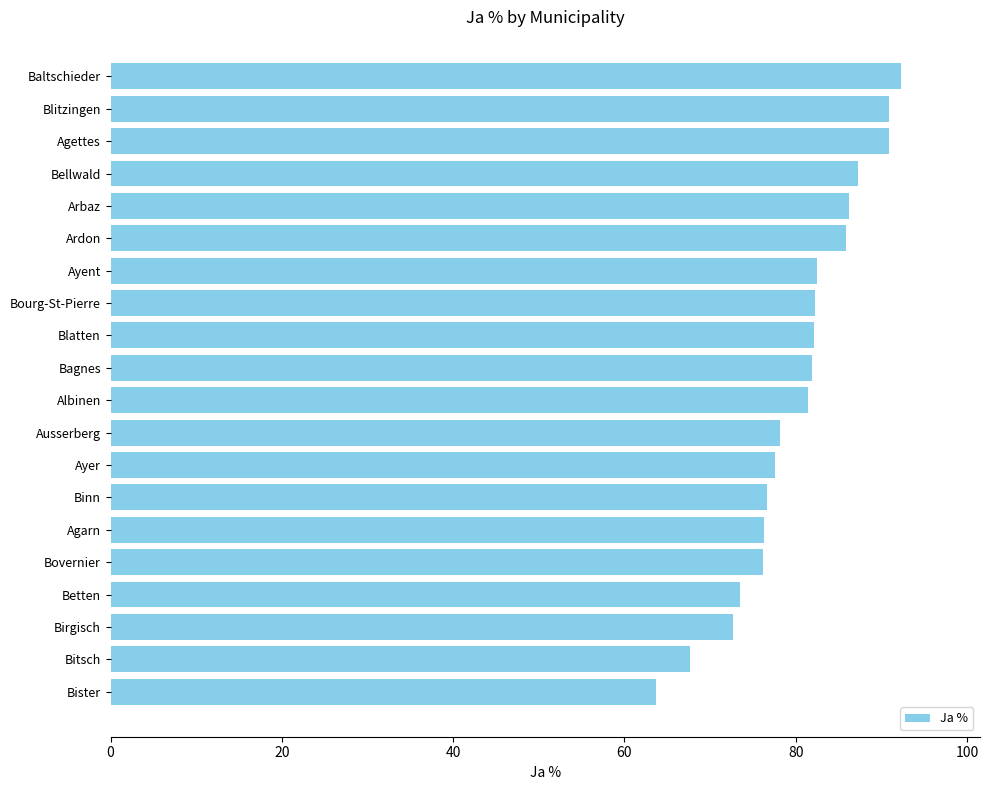

Read the value at Binn.

76.7